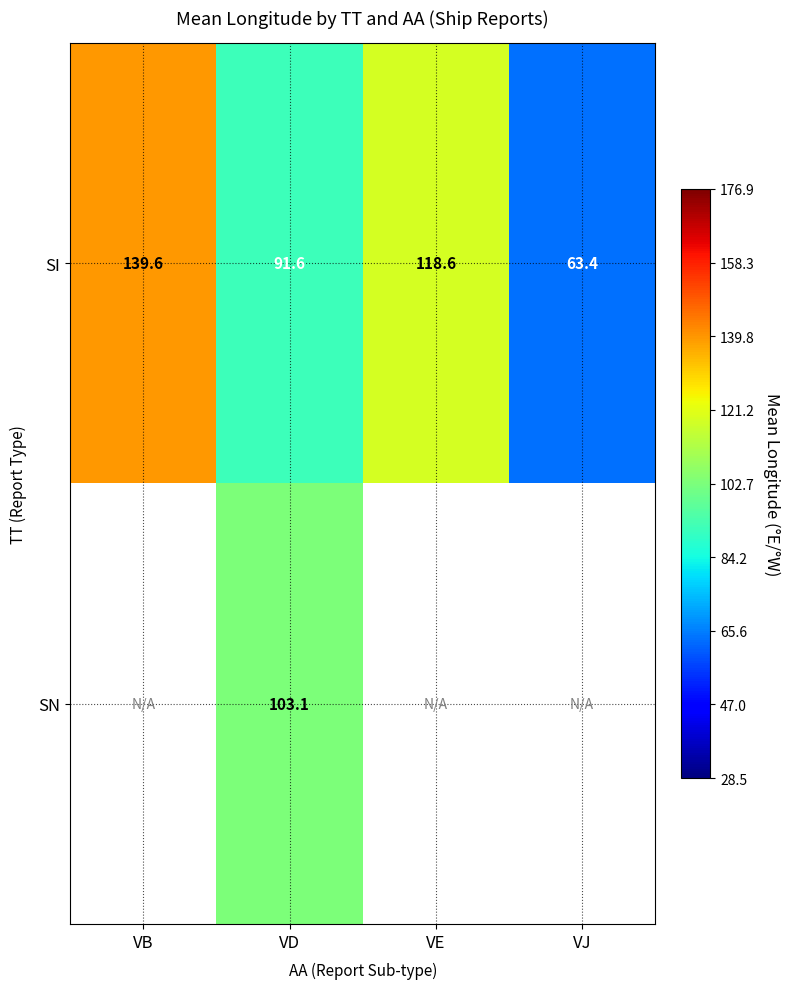

At how many categories does at least one series exceed 88?

3